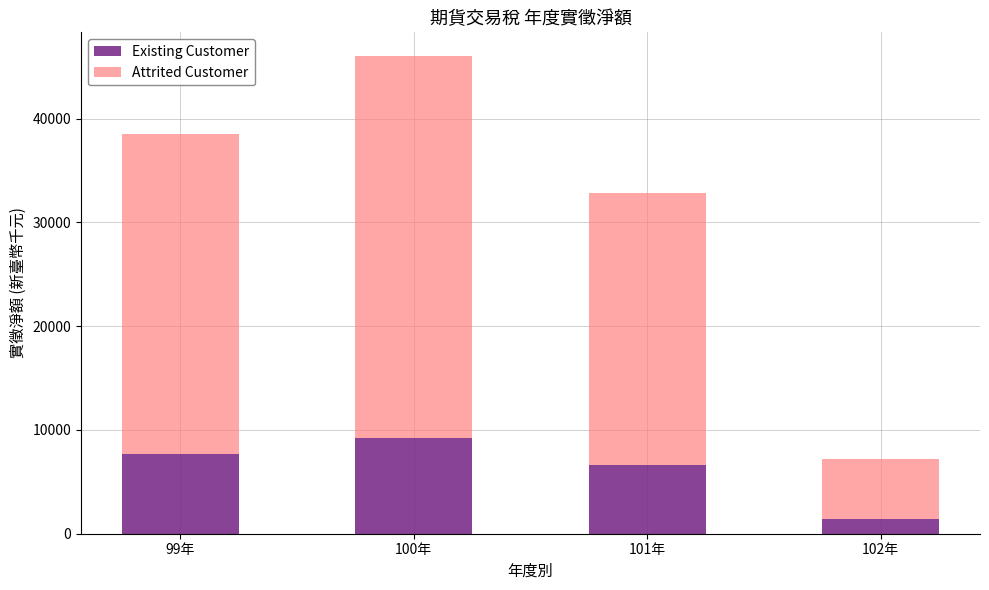

What are all the series names shown in the legend?

Existing Customer, Attrited Customer